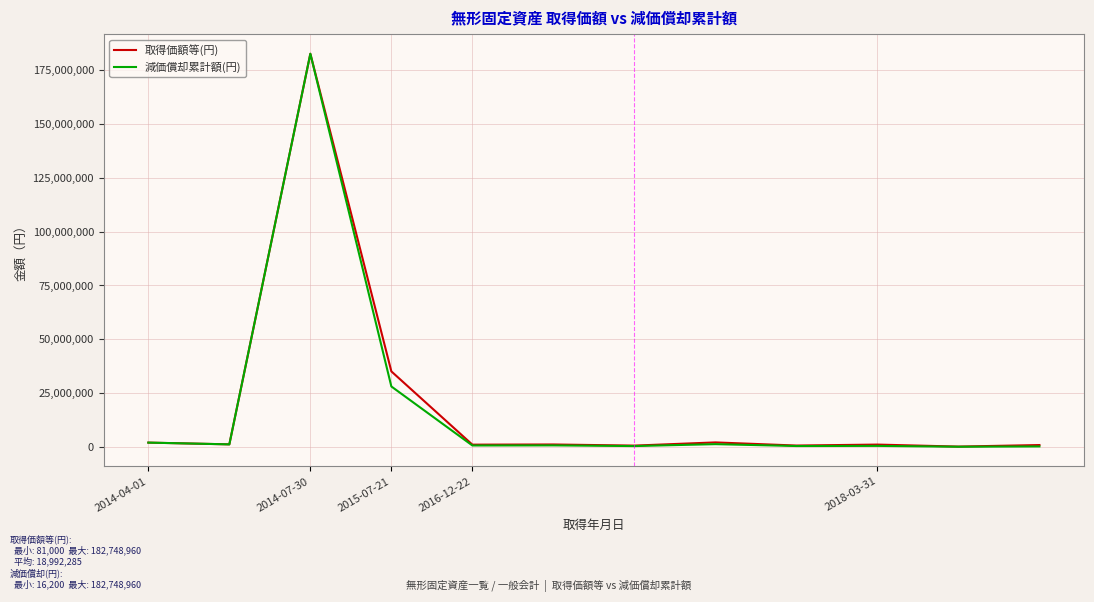

Which series has the widest spread of values?

減価償却累計額(円)